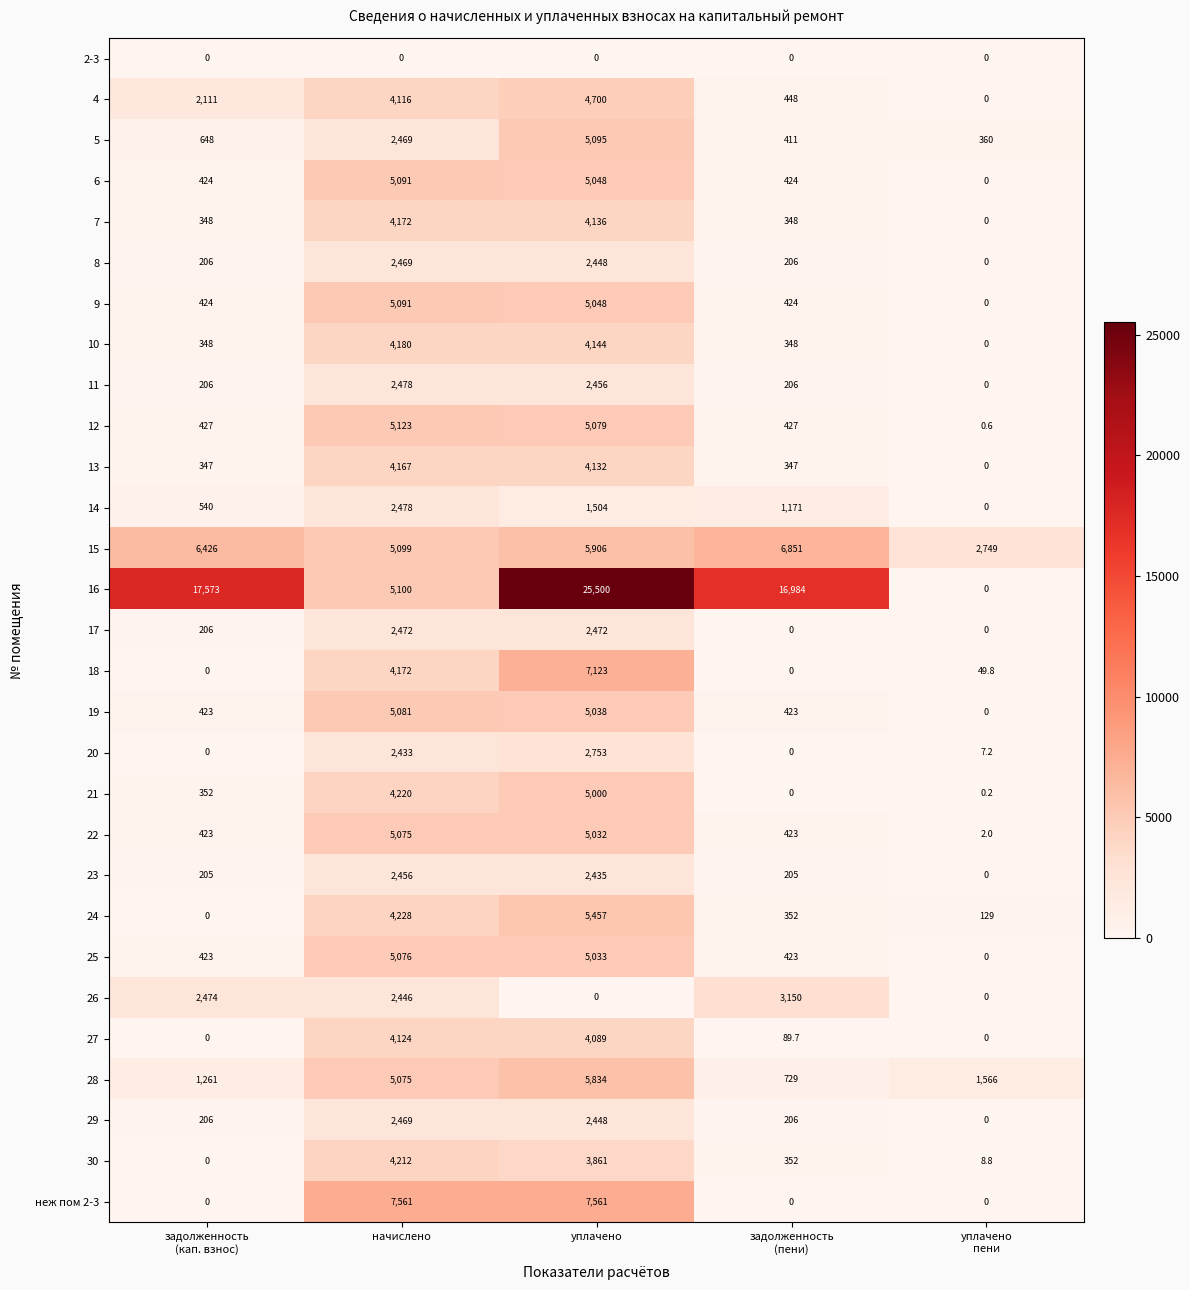

What is the maximum value shown in the chart?

25500.0